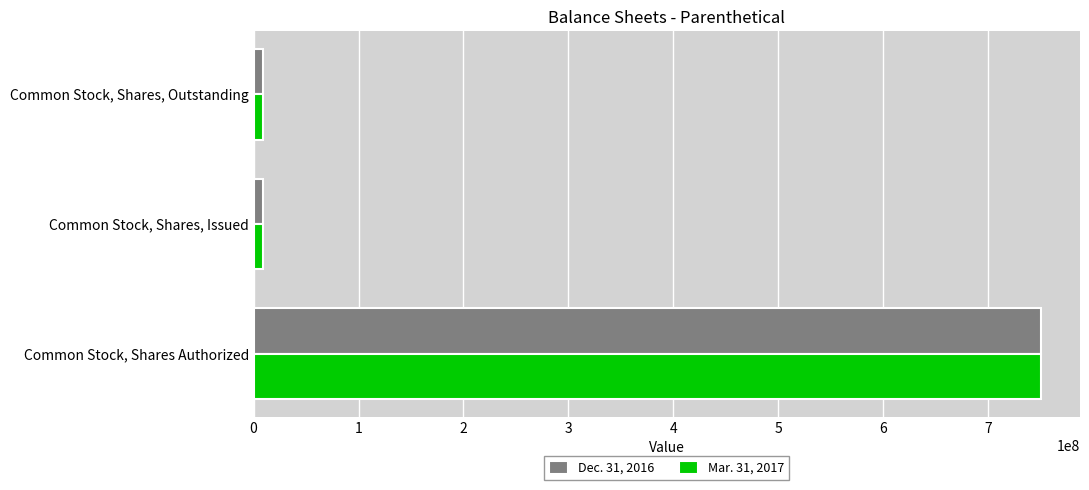

At which category is the sum across all series the highest?

Common Stock, Shares Authorized